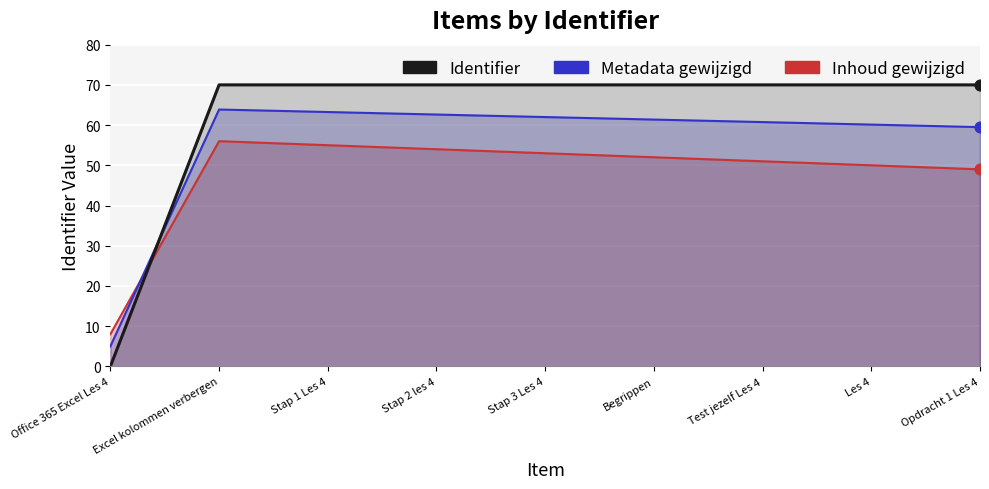

Which series reaches the minimum Y coordinate?

Identifier